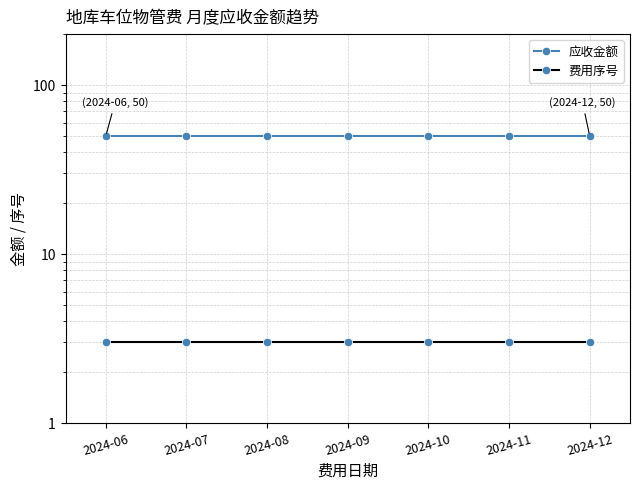

True or false: 费用序号 has a value of 3 at 2024-12.

True